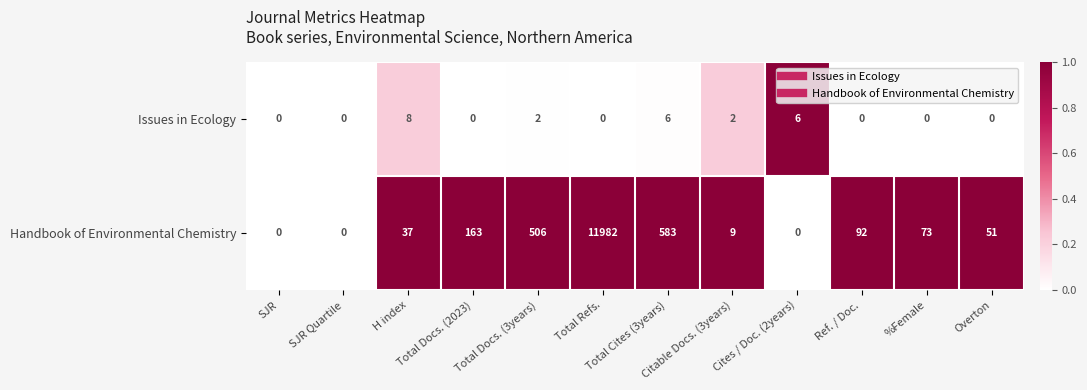

Which category has the highest value across all series?

Total Refs.